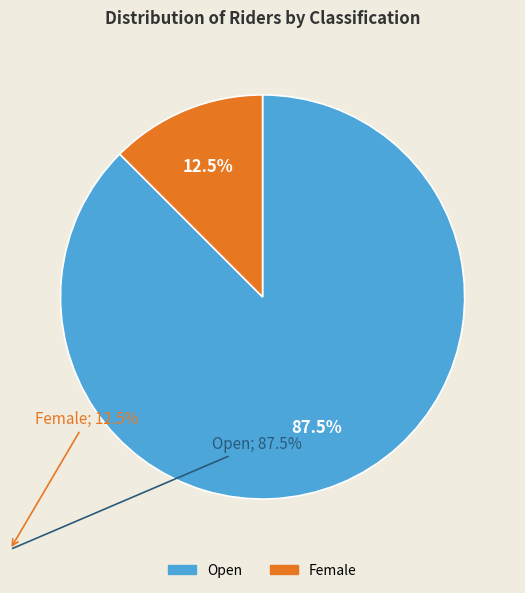

How many slices are in this pie chart?

2